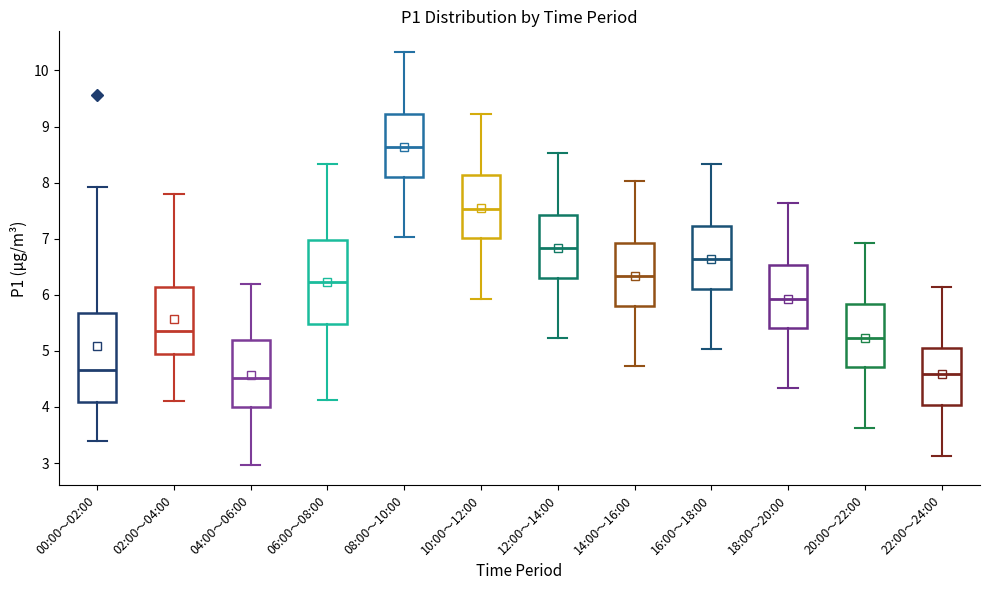

Where does the lower whisker of the box for 20:00～22:00 end on the y-axis? The values are not printed on the chart, so give them approximately, as read against the axis.

3.6